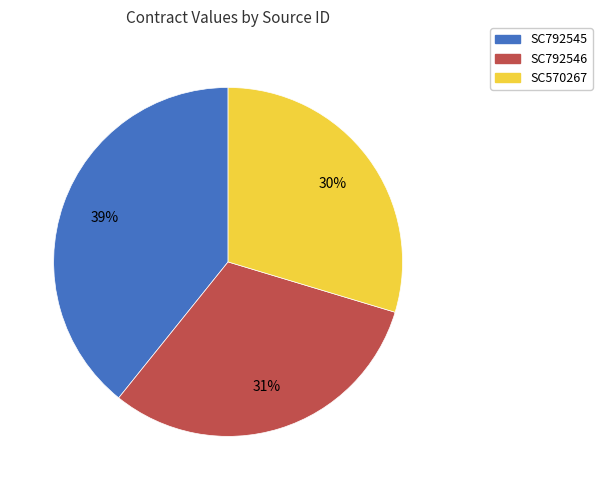

How many slices are in this pie chart?

3